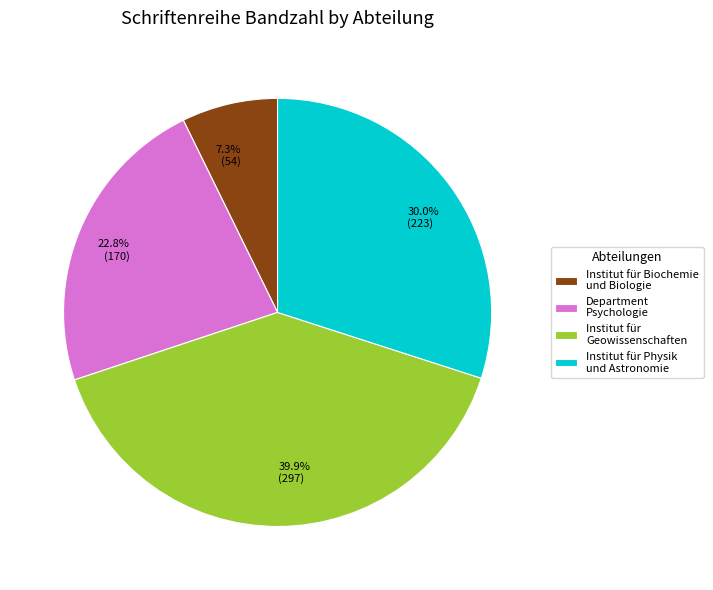

To the nearest percent, what is the average slice percentage?

25%